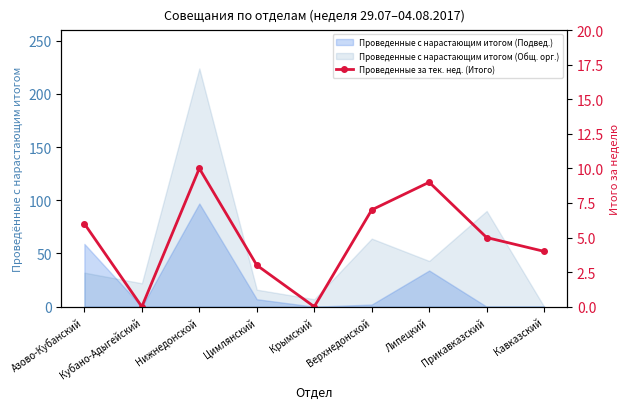

At which category does the data reach its first local peak?

Нижнедонской